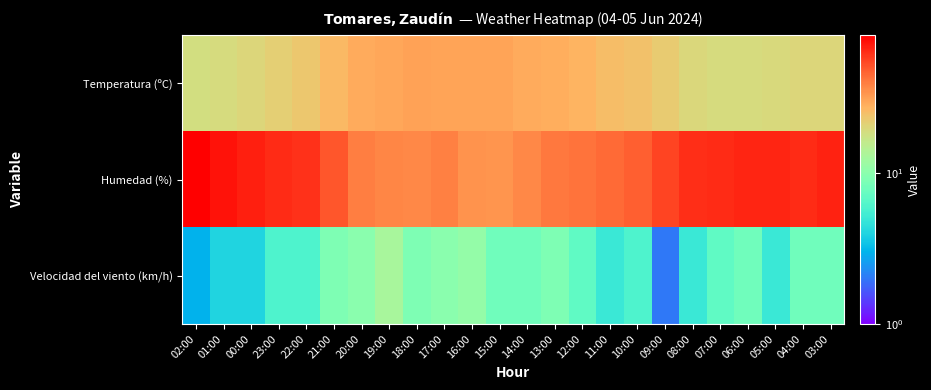

How many series are shown in this chart?

3